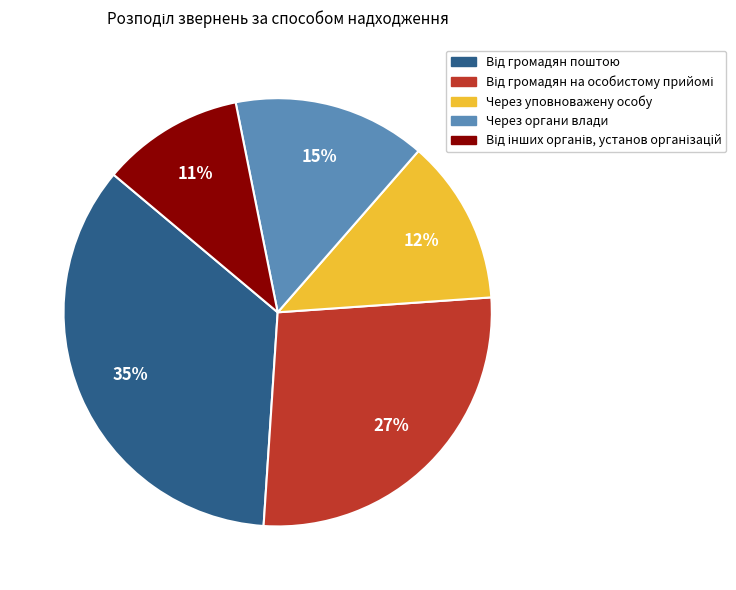

Approximately how many times larger is the value at Через органи влади compared to Через уповноважену особу?

1.2